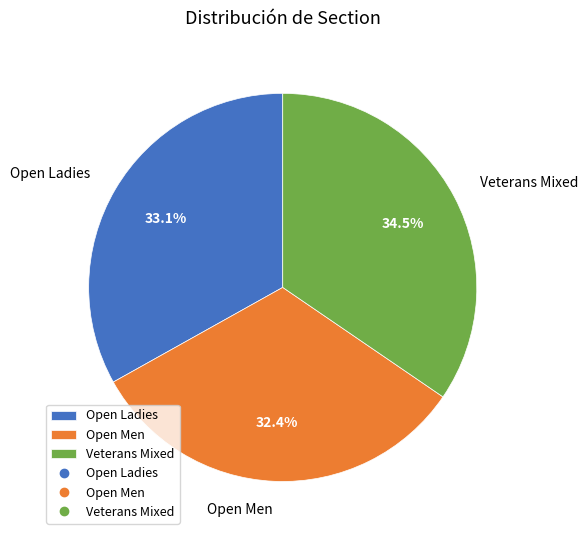

Combined, what portion of the pie is Open Men and Veterans Mixed?

66.9%